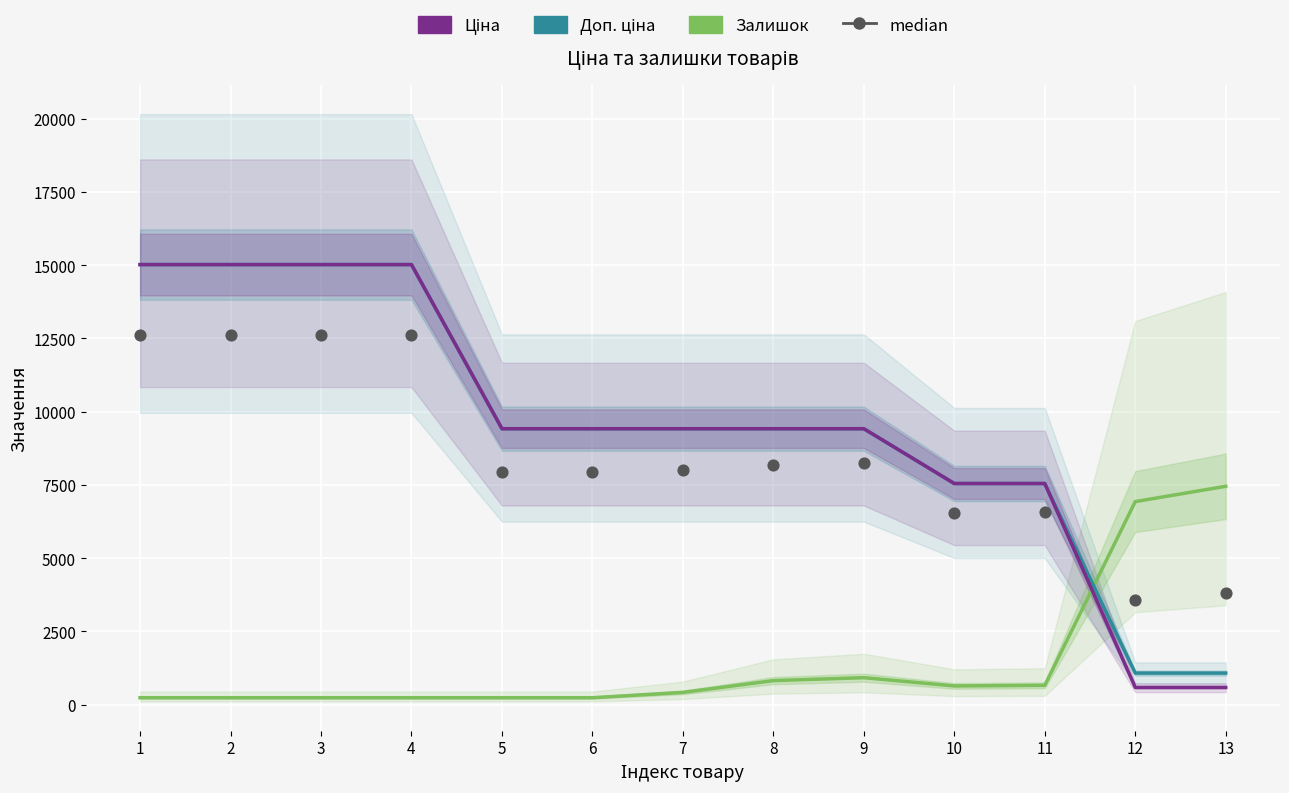

Which series has the largest total across all categories?

Доп. ціна